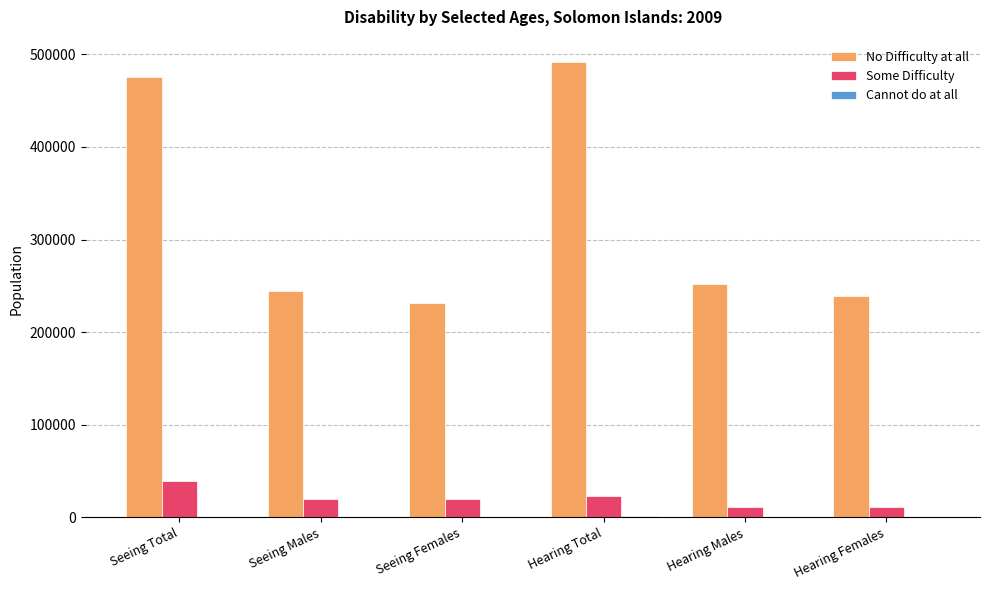

Is it true that Some Difficulty equals 39571 at Seeing Total?

True